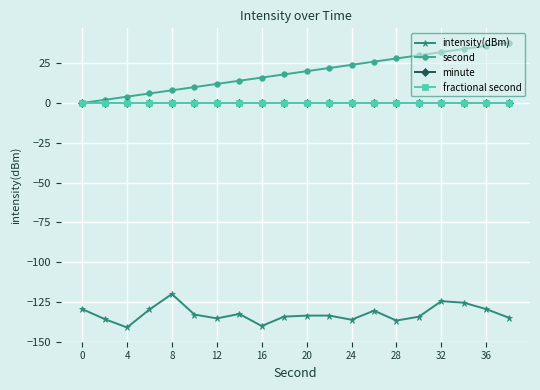

At how many categories does at least one series exceed 21?

9